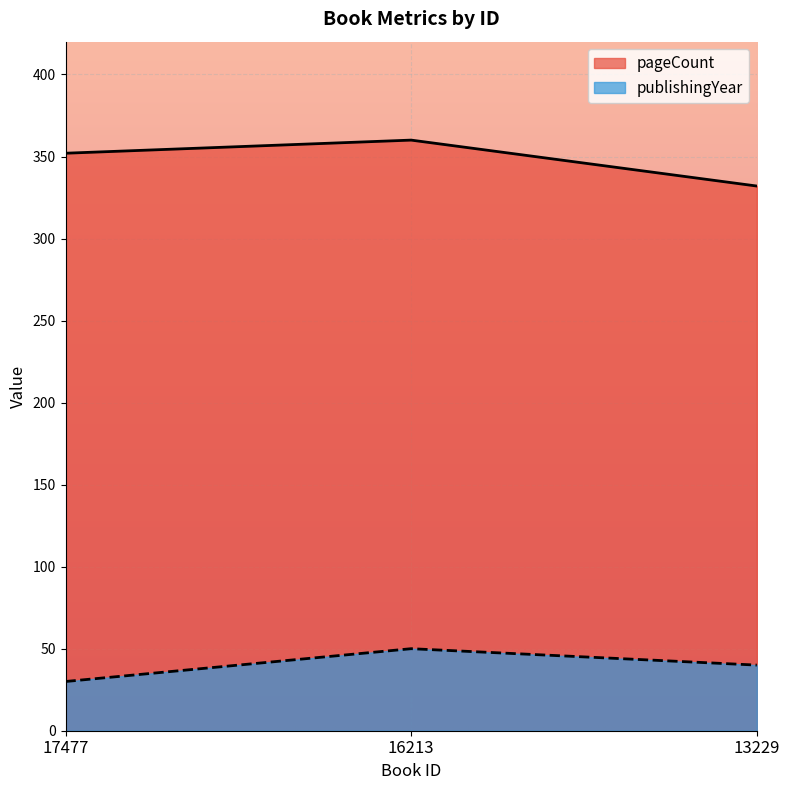

What is the value of the publishingYear point at the 1st from the left?

30